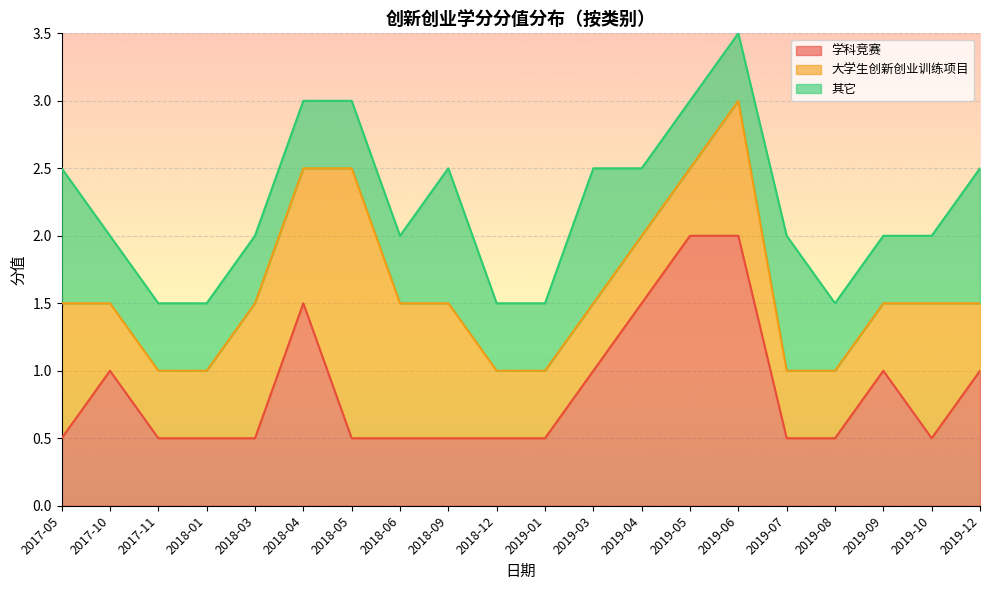

What is the label of the 18th point from the left?

2019-09